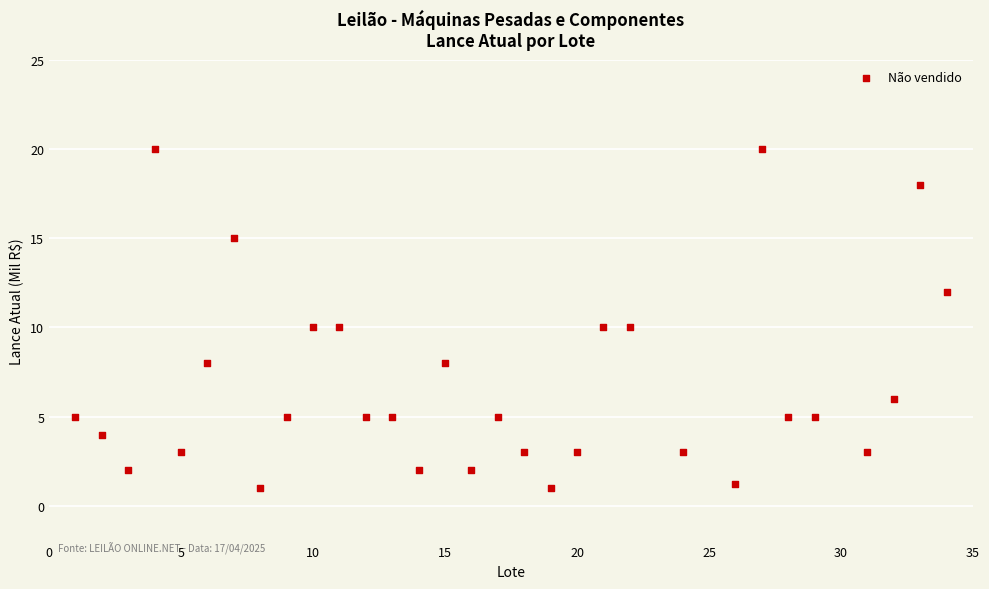

What is the range of Y values (max minus min)?

19.0